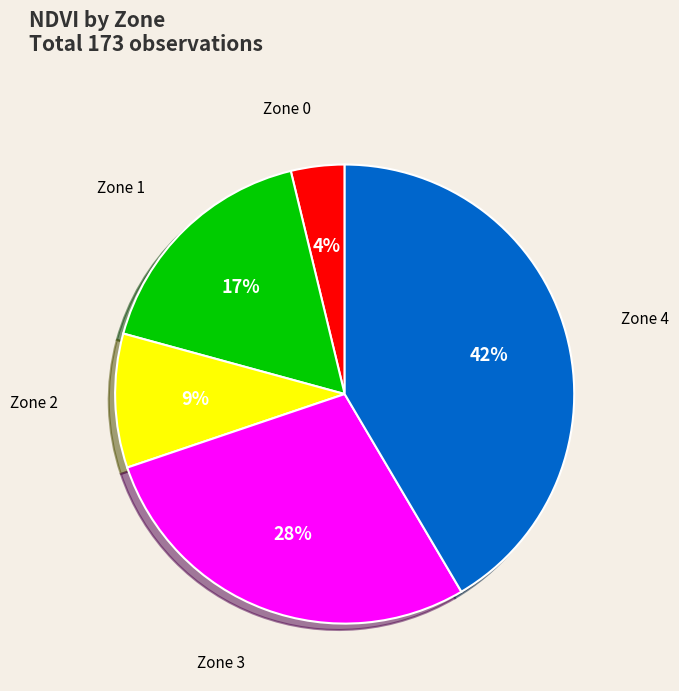

To the nearest percent, what is the difference between the largest and smallest slice percentages?

38%